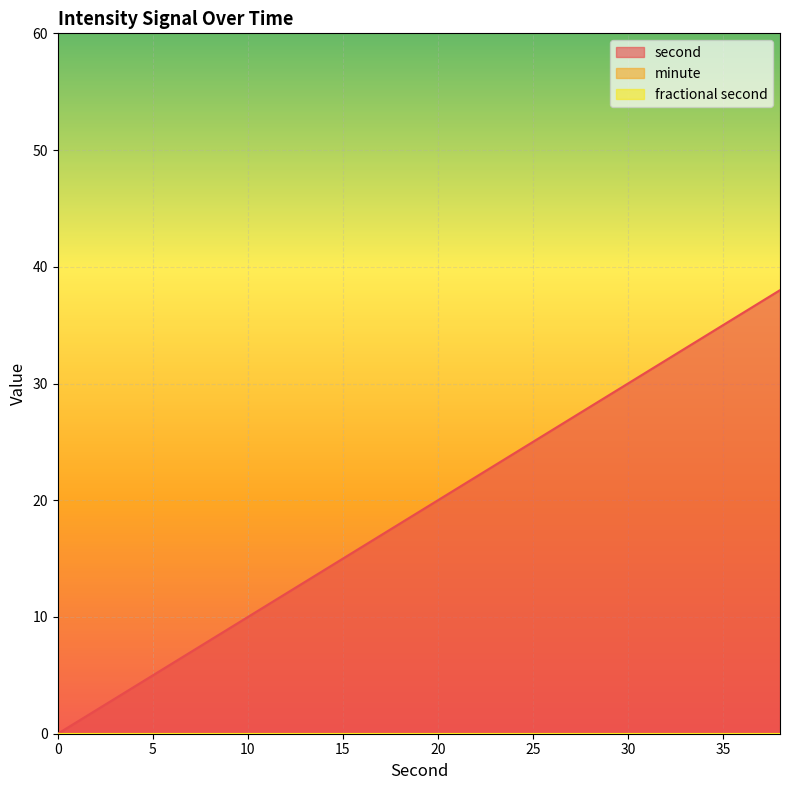

True or false: fractional second and second cross at least once.

False